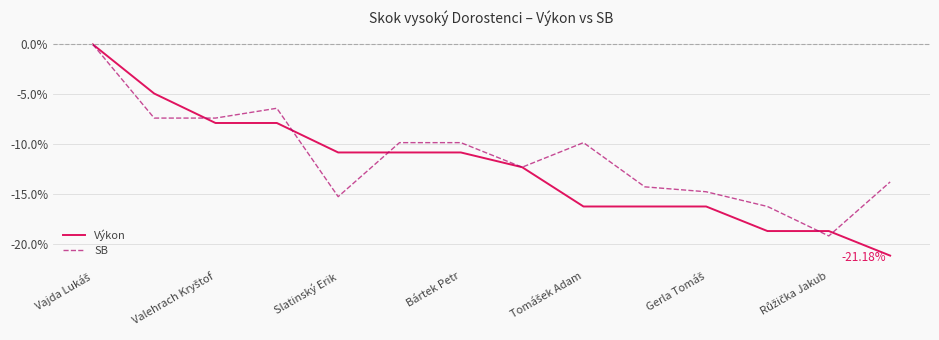

Which series has the largest range (max minus min)?

Výkon